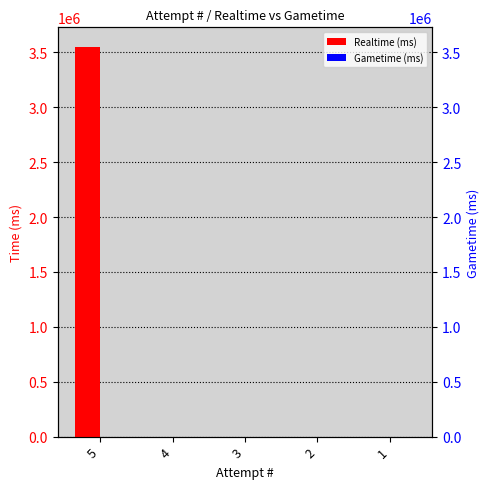

The value of Realtime (ms) at 1 is -1981908. True or false?

False